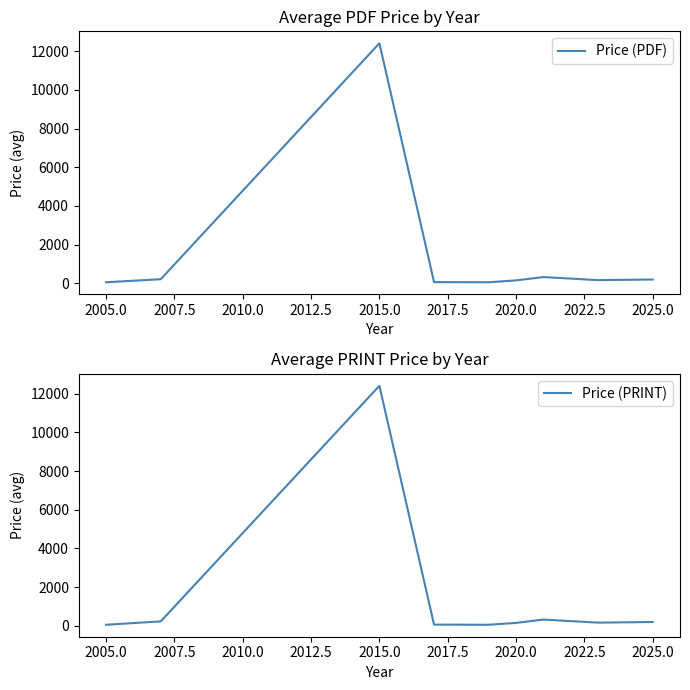

What is the maximum value for Price (PDF)?

12400.0